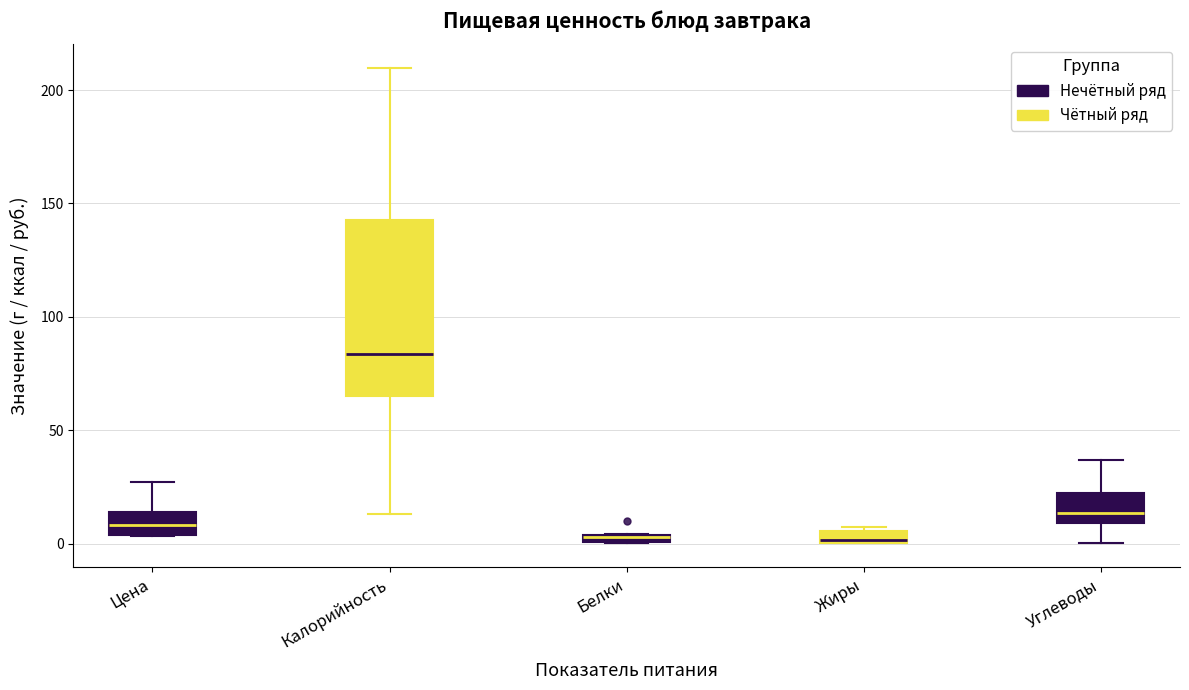

Where does the upper whisker of the box for Углеводы end on the y-axis? The values are not printed on the chart, so give them approximately, as read against the axis.

35